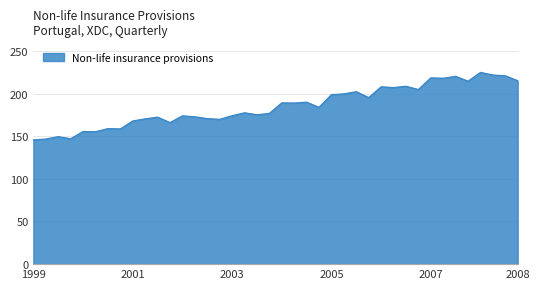

What is the average value?

185.3